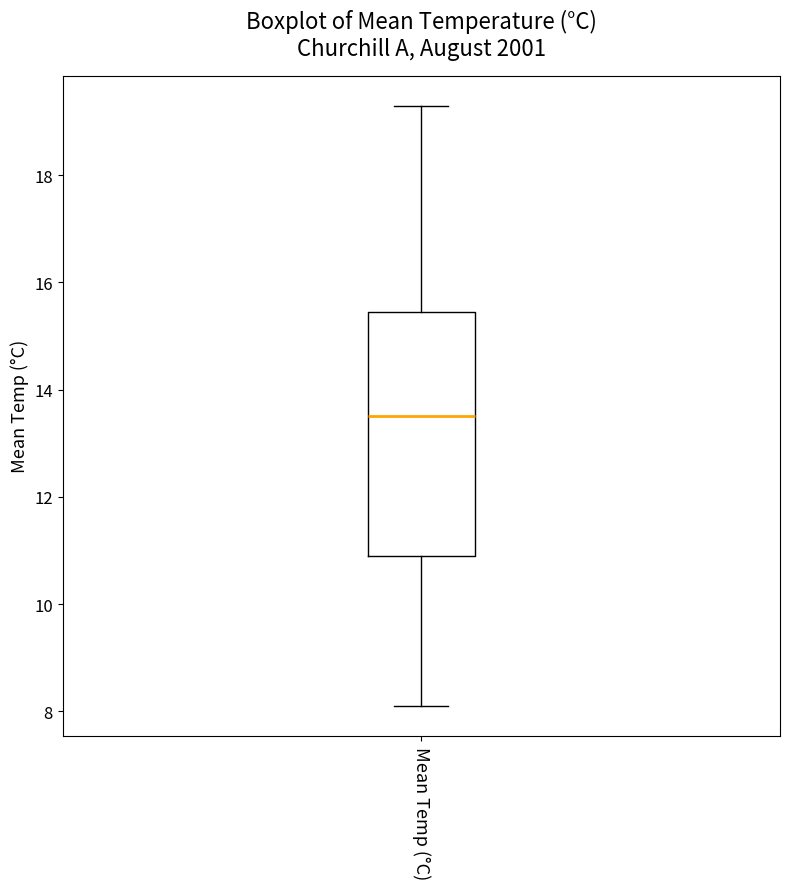

Where is the upper edge of the box for Mean Temp (°C) on the y-axis? The values are not printed on the chart, so give them approximately, as read against the axis.

15.4